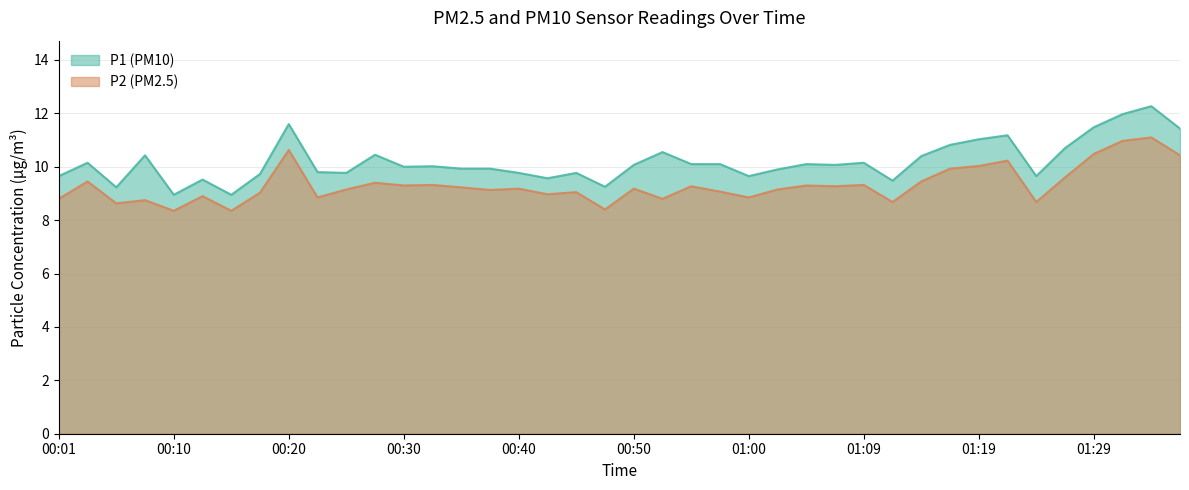

What is the value of the P2 point at the 28th from the left?

9.3